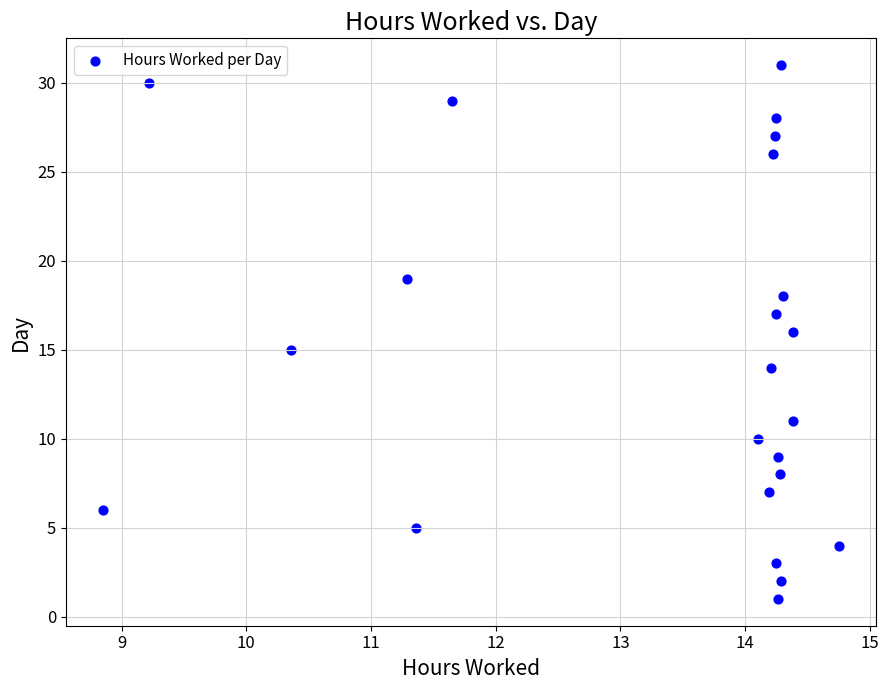

What is the range of Y values (max minus min)?

30